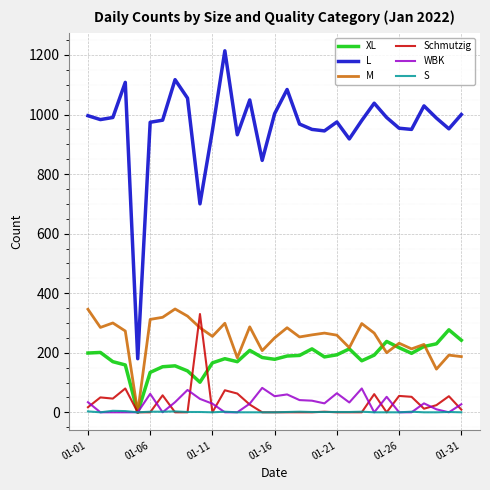

True or false: L and WBK cross at least once.

False